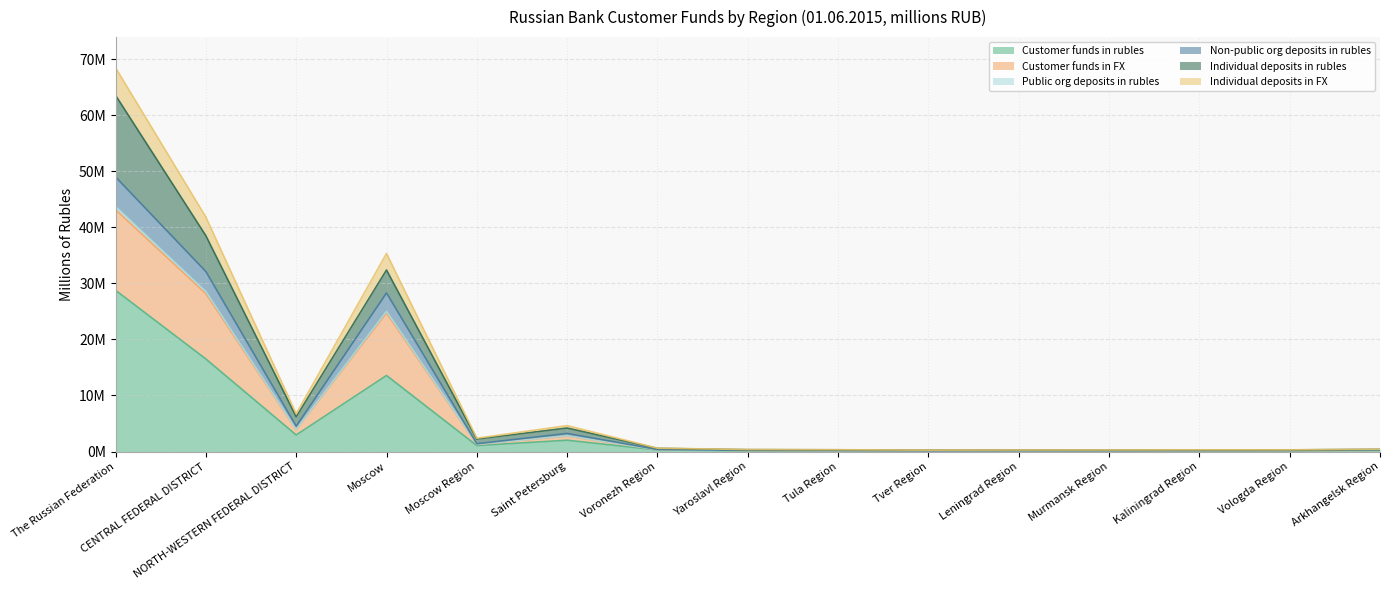

True or false: Customer funds in rubles and Customer funds in FX intersect in this chart.

False